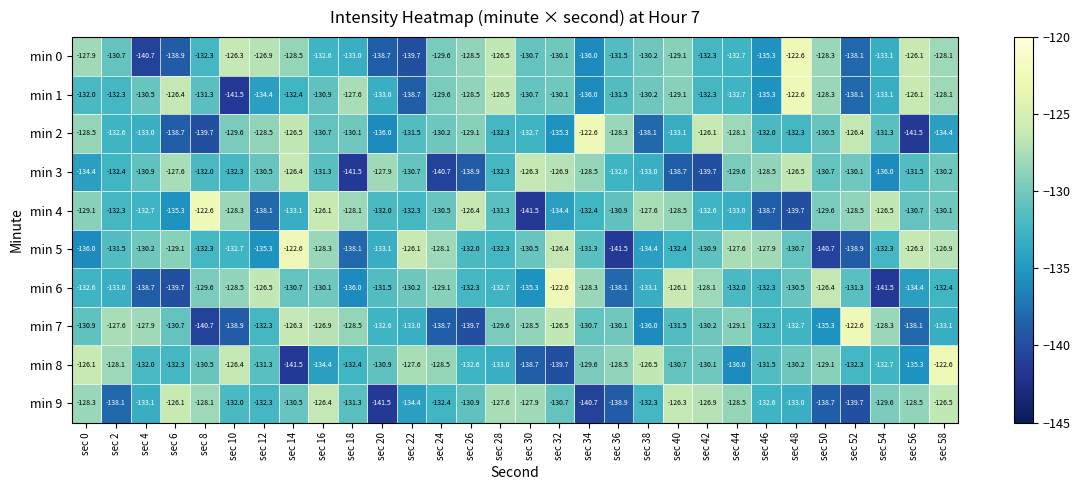

The value of min 1 at sec 32 is -130.1. True or false?

True